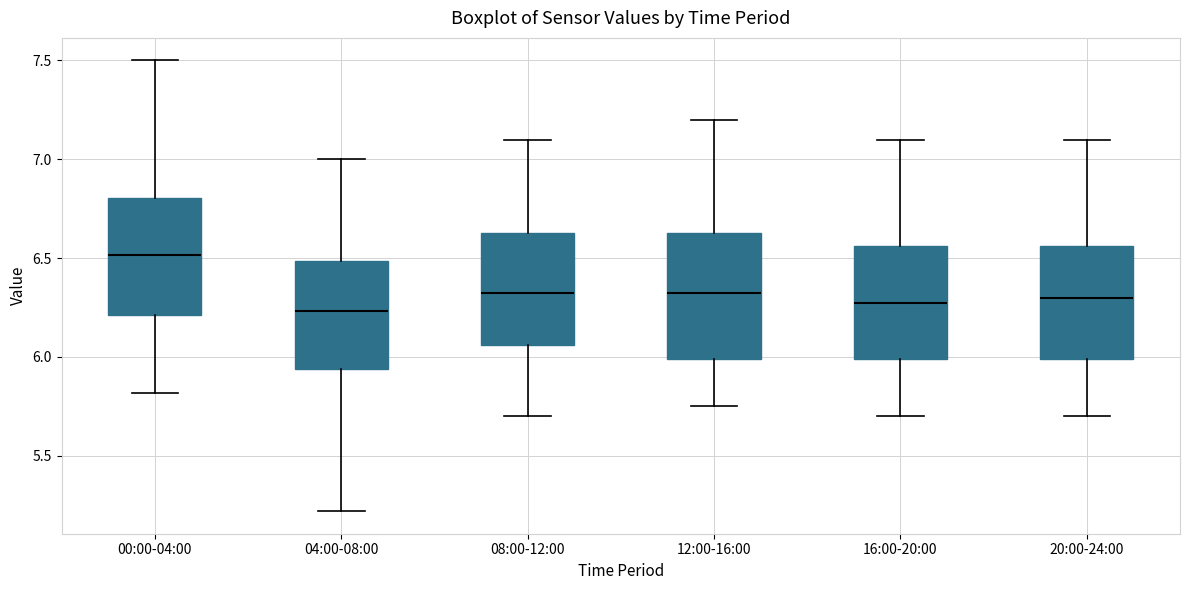

Which box has the highest median line?

00:00-04:00